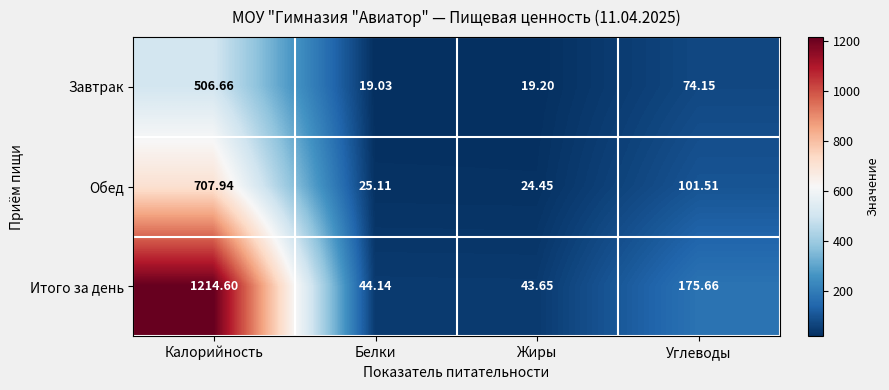

Rank the series at Белки from highest to lowest value.

Итого за день, Обед, Завтрак